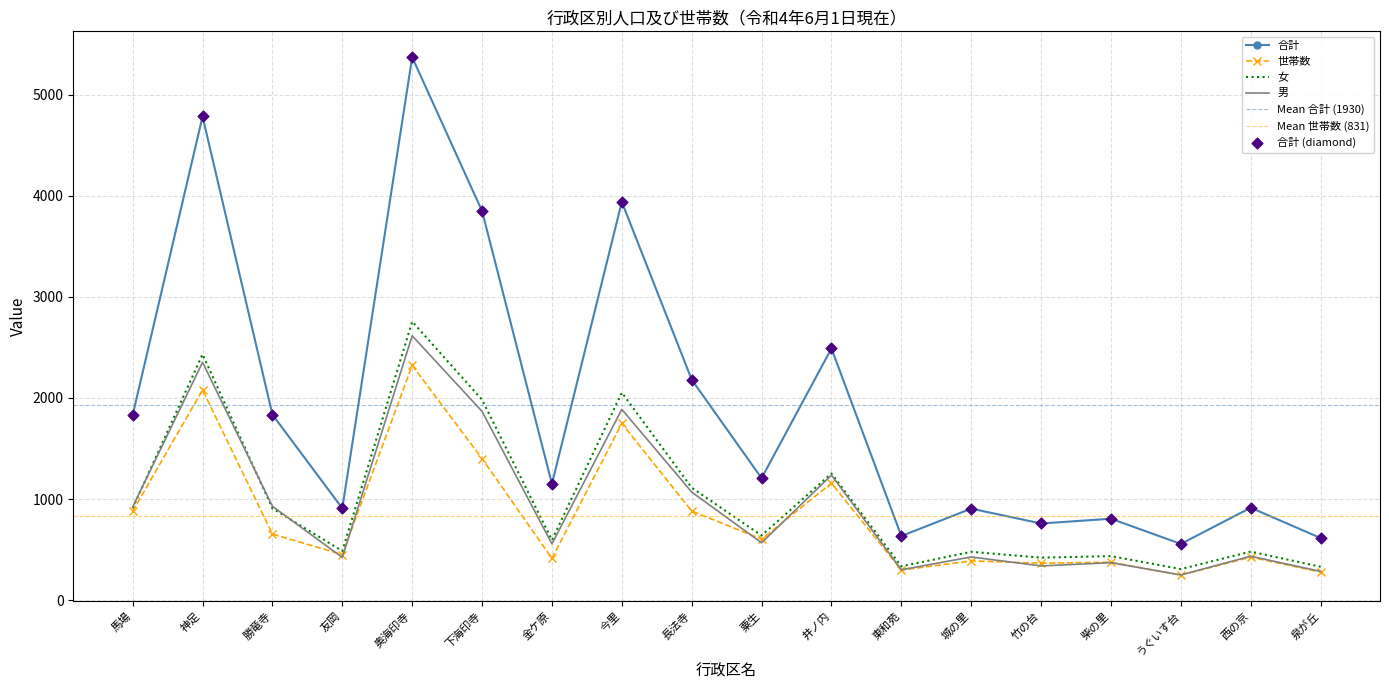

Which series has the largest total across all categories?

合計